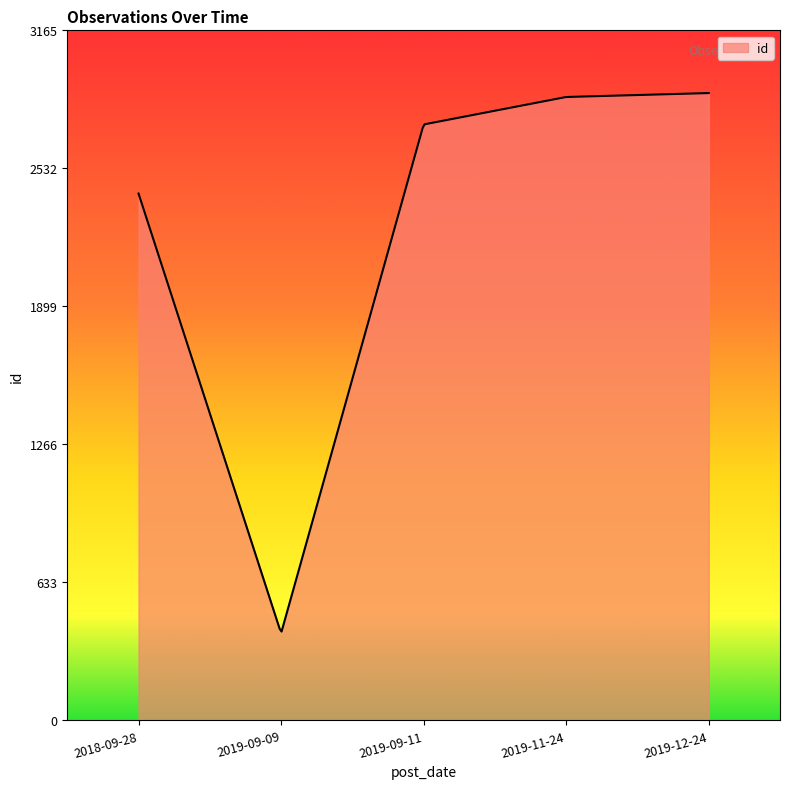

What is the difference between the maximum and minimum values?

2470.2